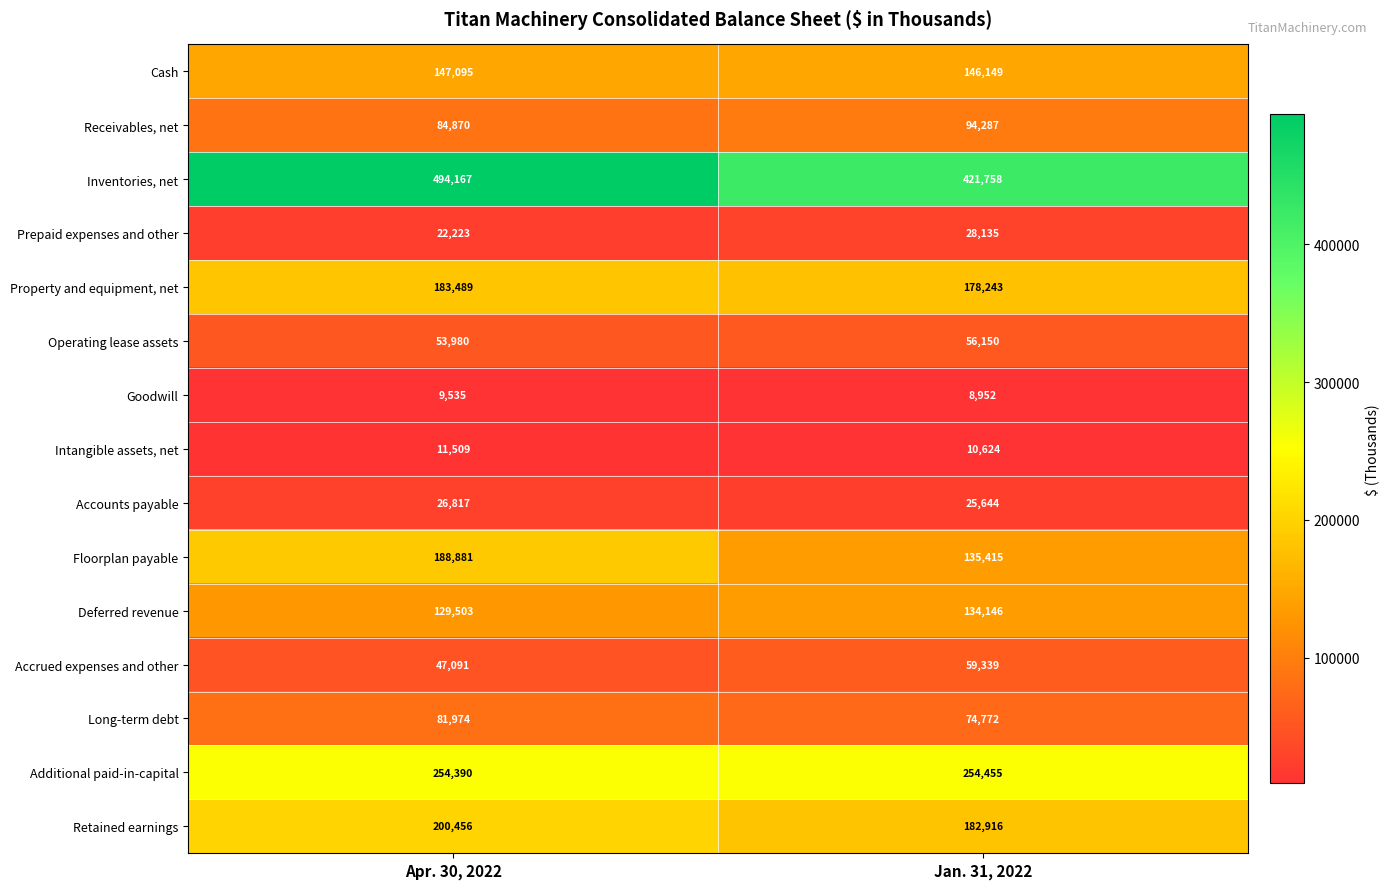

At which category does the chart reach its minimum across all series?

Jan. 31, 2022